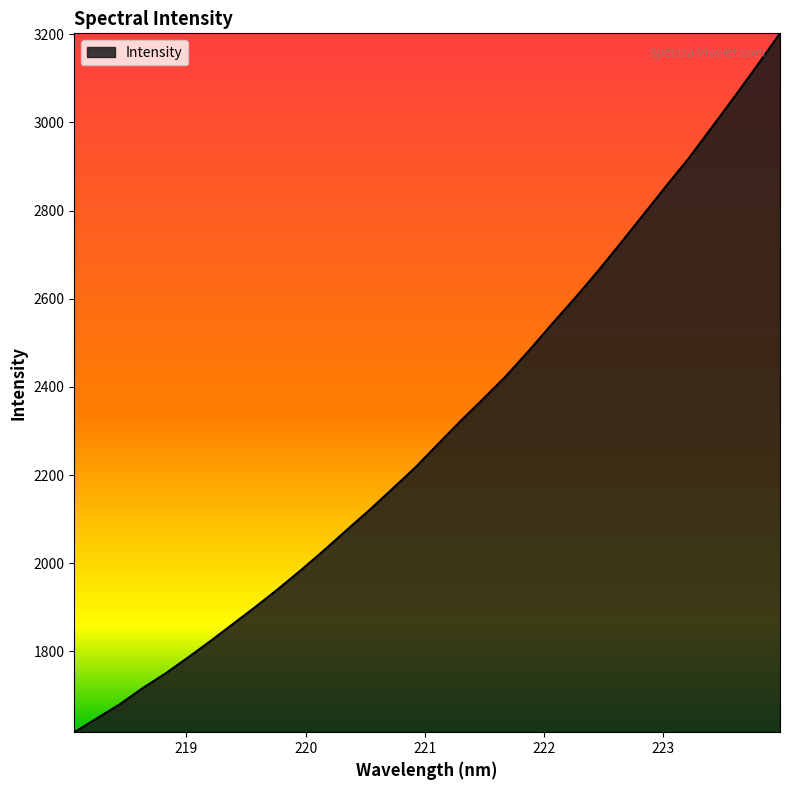

What is the greatest value displayed?

3202.0